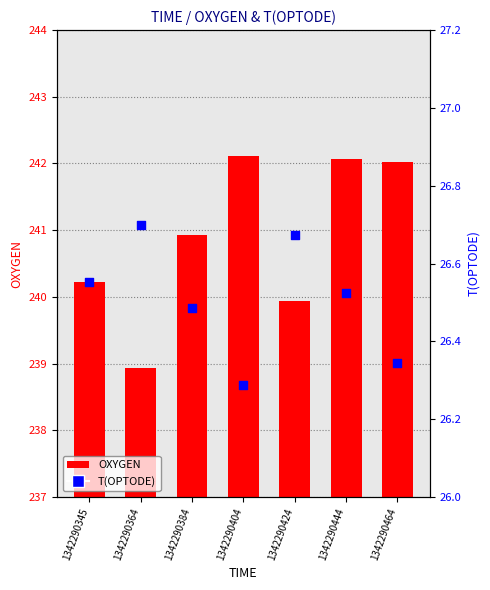

Which series contains the lowest Y value?

T(OPTODE)